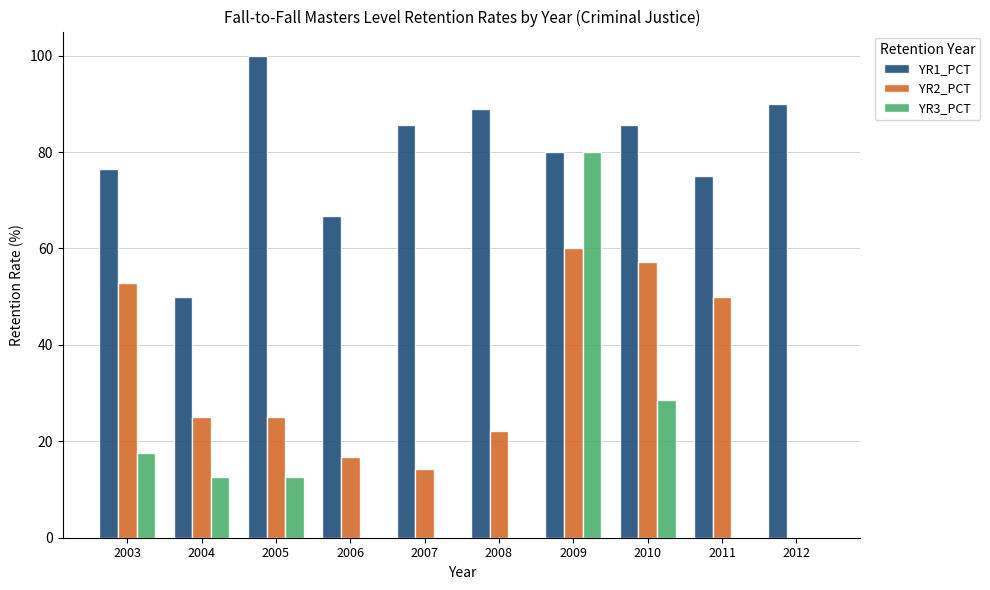

At which label is YR3_PCT closest to 40?

2010